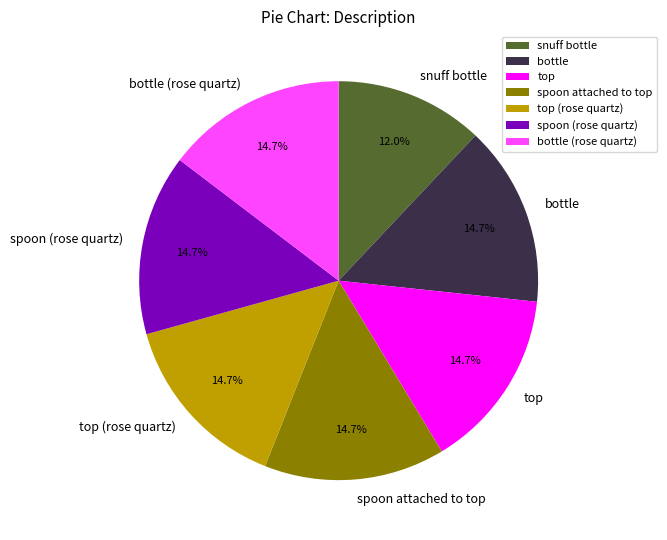

How many slices are in this pie chart?

7